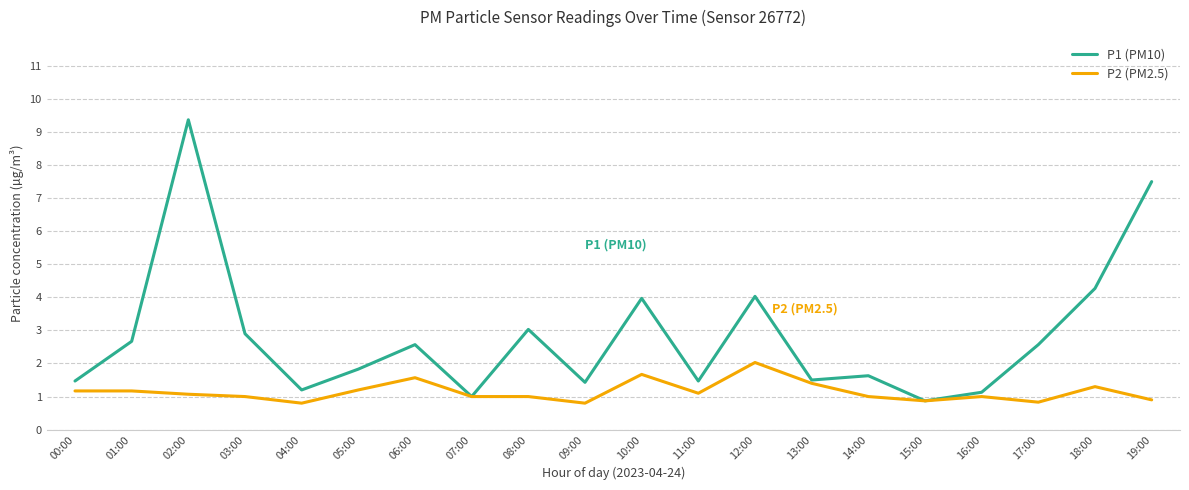

How many categories are shown in the chart?

20